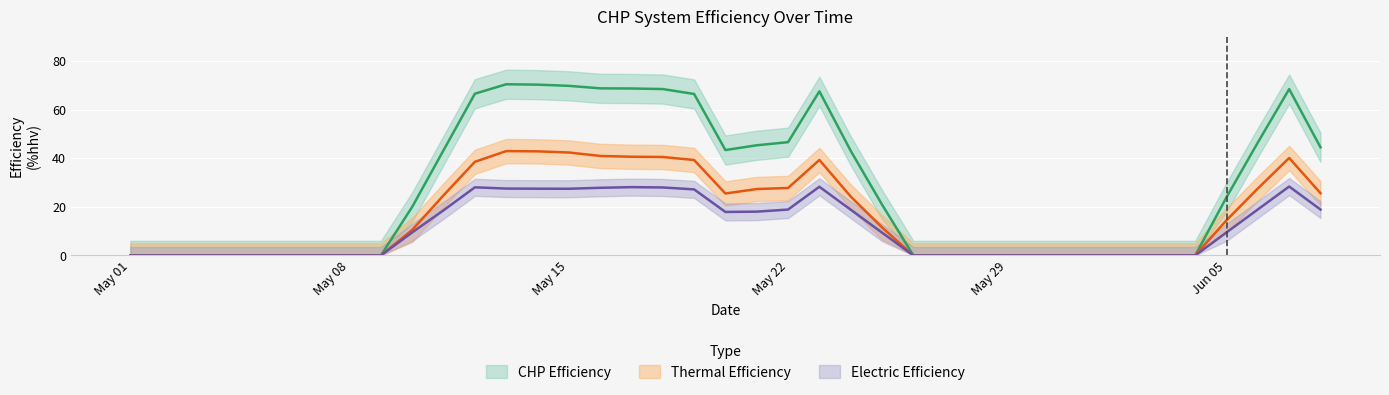

Is it true that CHP Efficiency equals 16.3 at 2017-05-17?

False